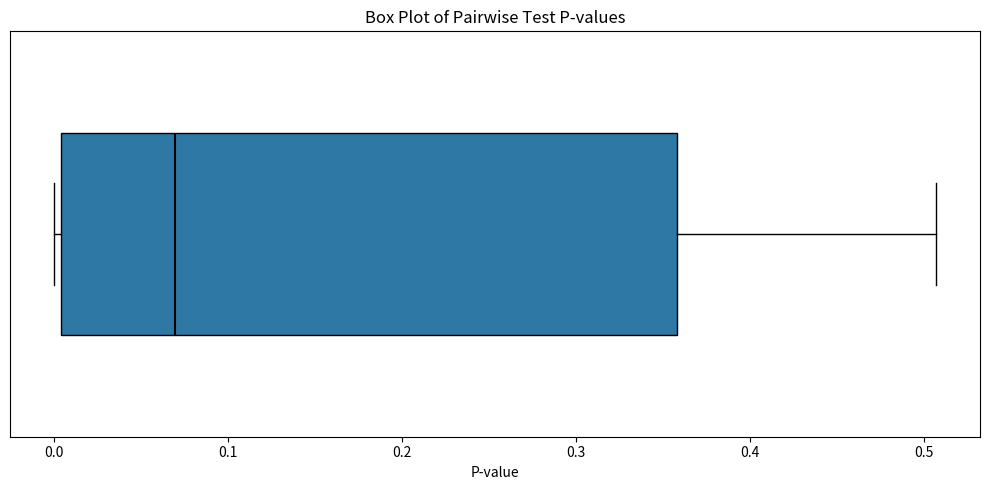

Transcribe this box plot: give where the median line is, the range the box spans, and where the two whiskers end, as read against the x-axis. The values are not printed on the chart, so give them approximately, as read against the axis.

median 0.07, box 0.00 to 0.36, whiskers 0.00 (just left of the box's left edge) to 0.51